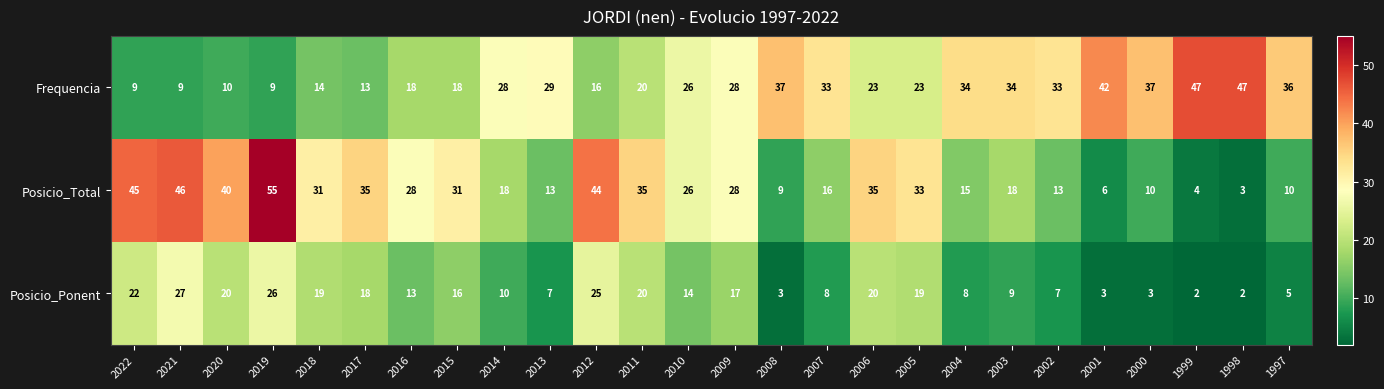

Is it true that Frequencia equals 37 at 2008?

True